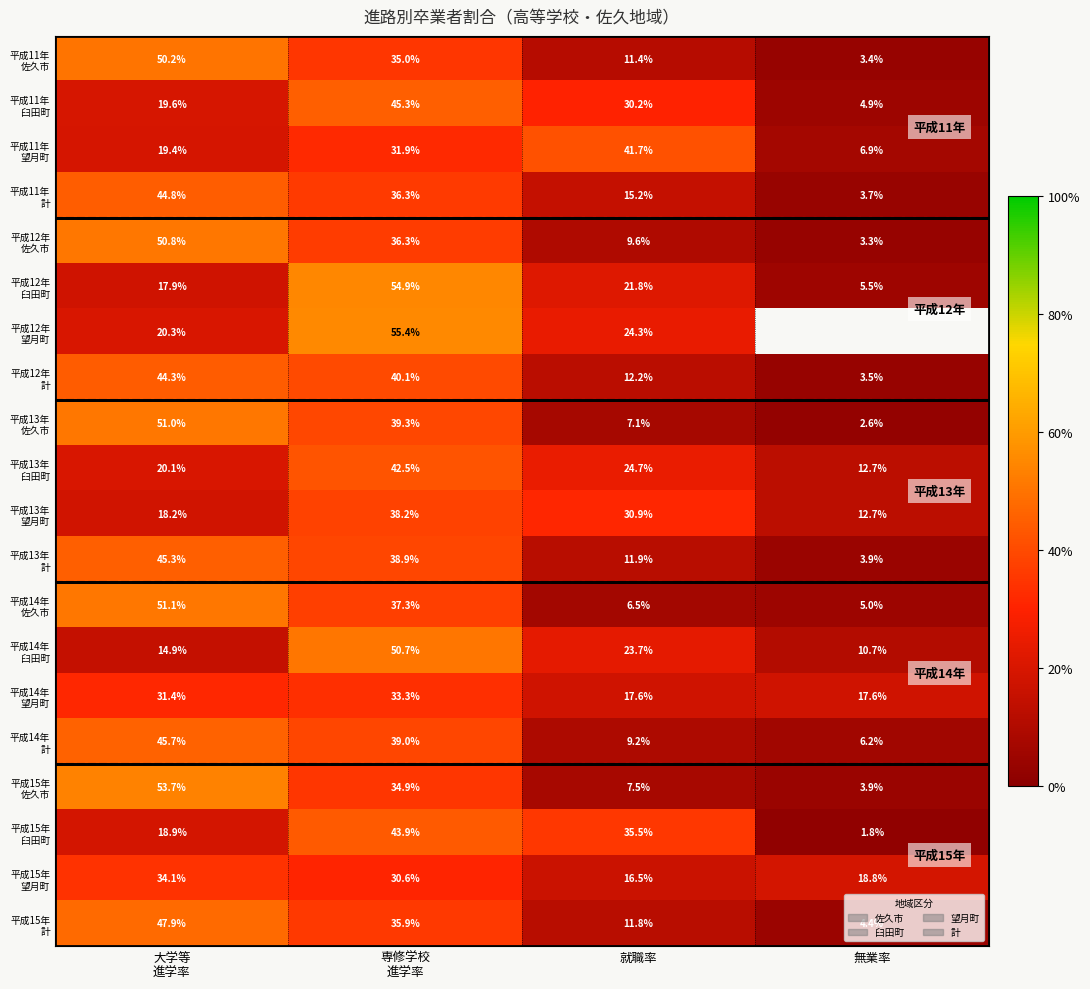

Which has a higher value, 専修学校
進学率 or 大学等
進学率?

大学等
進学率